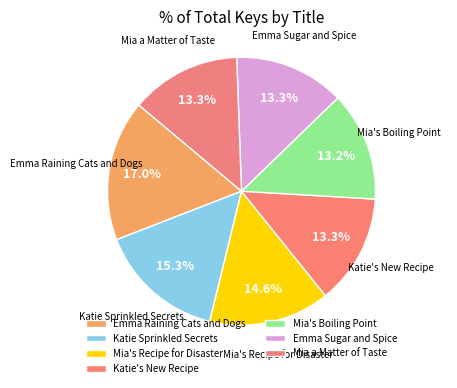

Count the number of slices in the pie.

7